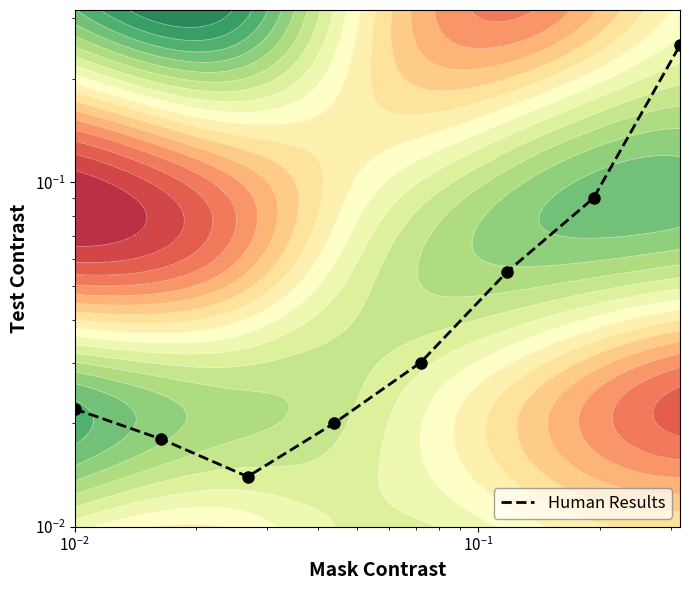

What is the difference between the maximum and minimum values?

0.2